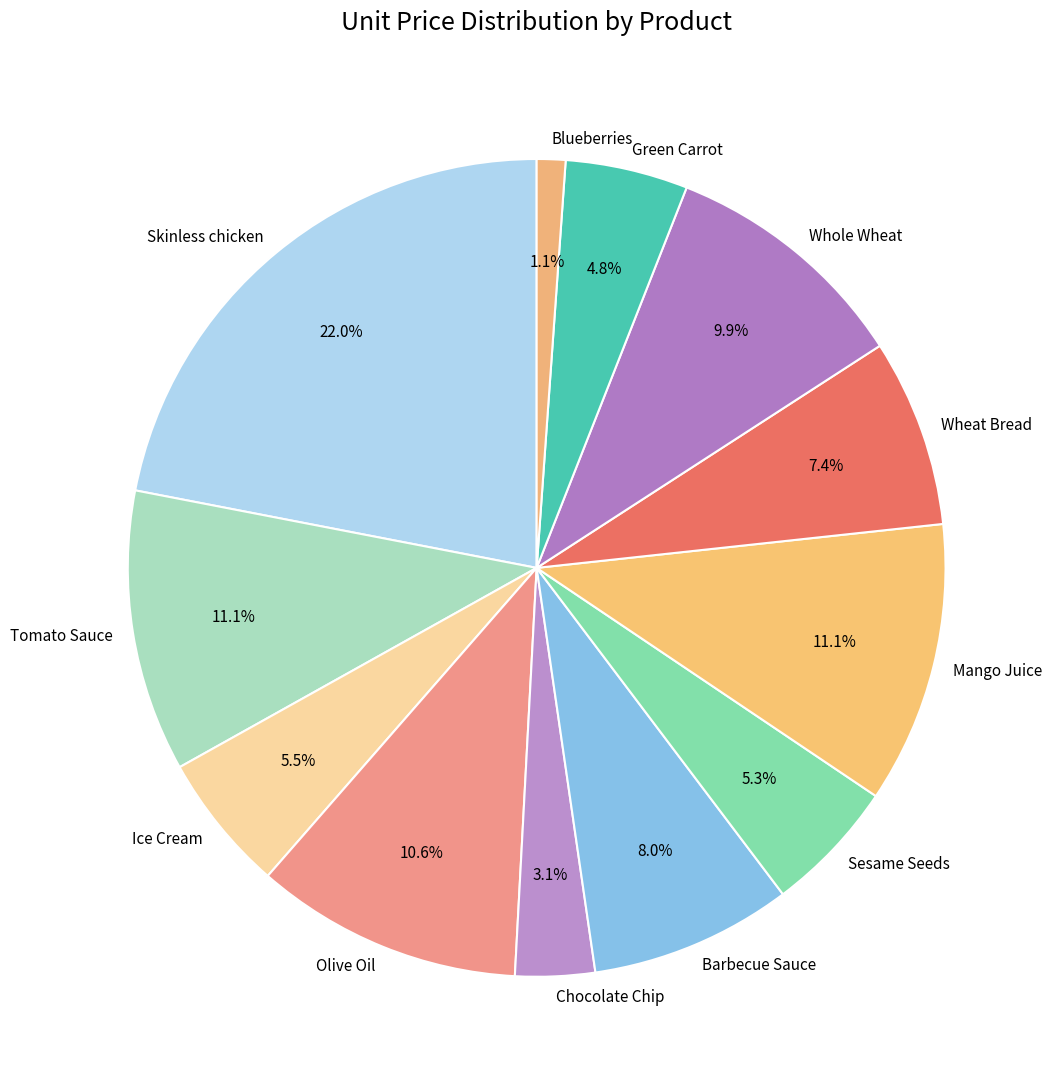

To the nearest percent, what is the difference between the largest and smallest slice percentages?

21%